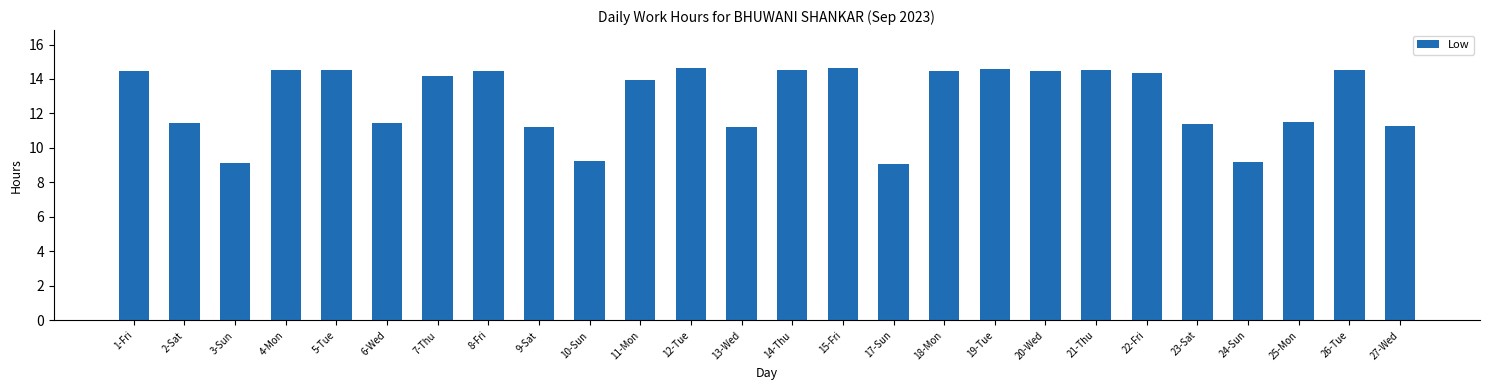

What is the label of the 9th bar from the right?

19-Tue